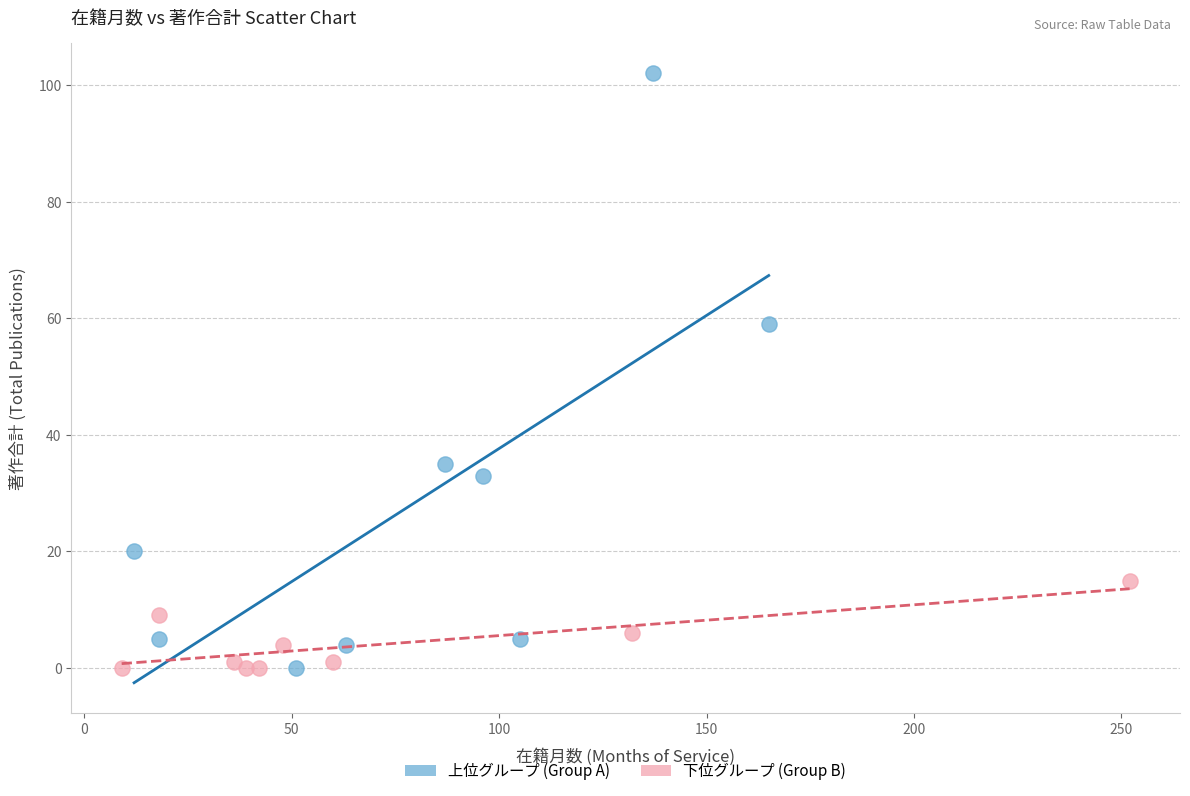

What are all the series names shown in the legend?

上位グループ (Group A), 下位グループ (Group B)